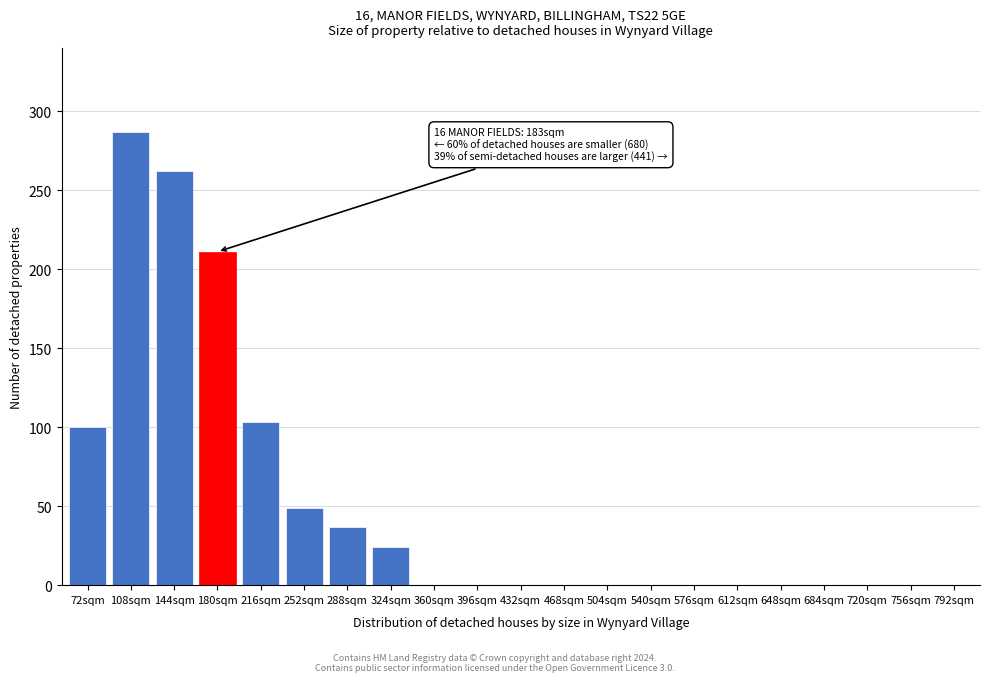

Reading left to right, extract all data points from this chart.

72sqm=100	108sqm=287	144sqm=262	180sqm=211	216sqm=103	252sqm=49	288sqm=37	324sqm=24	360sqm=0	396sqm=0	432sqm=0	468sqm=0	504sqm=0	540sqm=0	576sqm=0	612sqm=0	648sqm=0	684sqm=0	720sqm=0	756sqm=0	792sqm=0